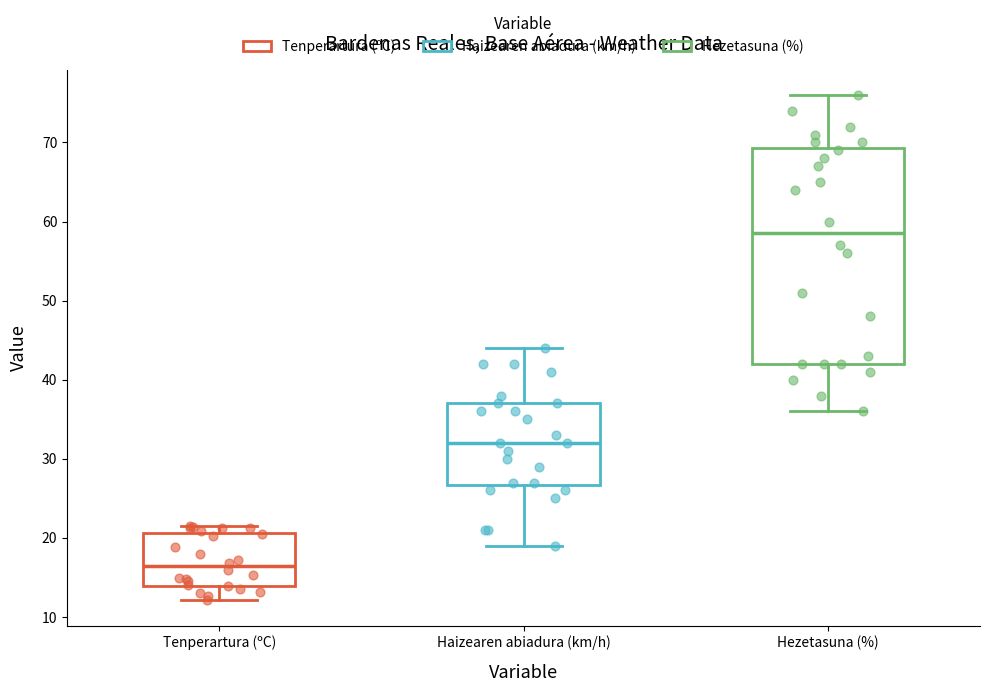

Reading left to right, read every box against the y-axis: the position of its median line, the range the box covers, and the ends of its whiskers. The values are not printed on the chart, so give them approximately, as read against the axis.

Tenperartura (ºC): median 16, box 14 to 21, whiskers 12 to 22
Haizearen abiadura (km/h): median 32, box 27 to 37, whiskers 19 to 44
Hezetasuna (%): median 59, box 42 to 69, whiskers 36 to 76